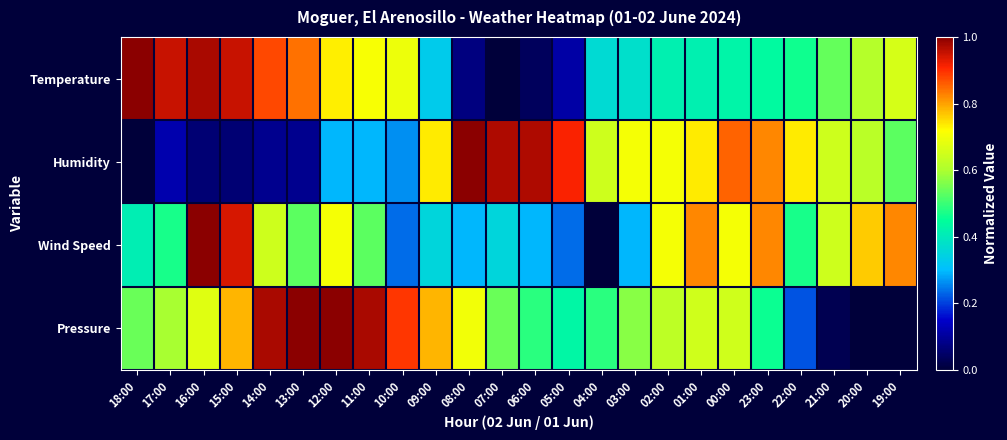

Rank the series by their maximum value, from lowest to highest.

Temperature, Humidity, Wind Speed, Pressure